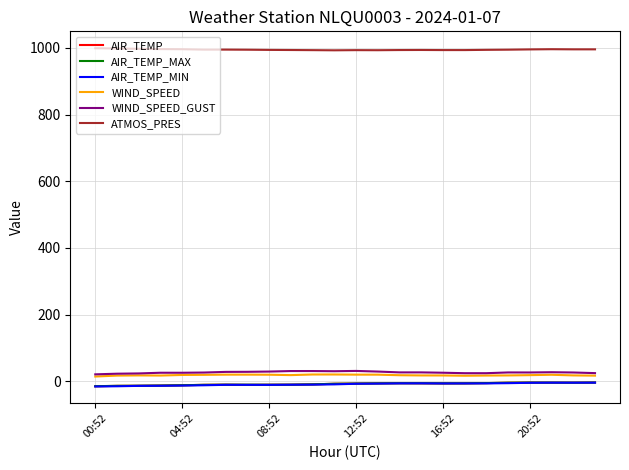

What is the difference between the second highest and second lowest values in the ATMOS_PRES series?

5.2